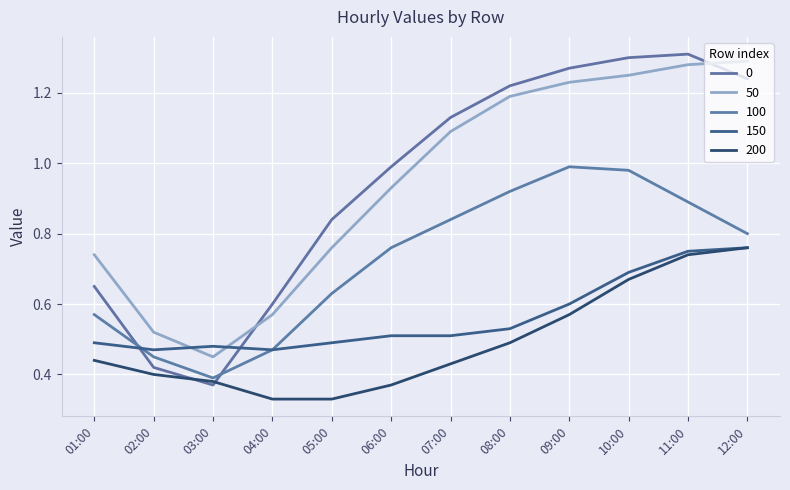

True or false: 50 and 0 cross at least once.

True